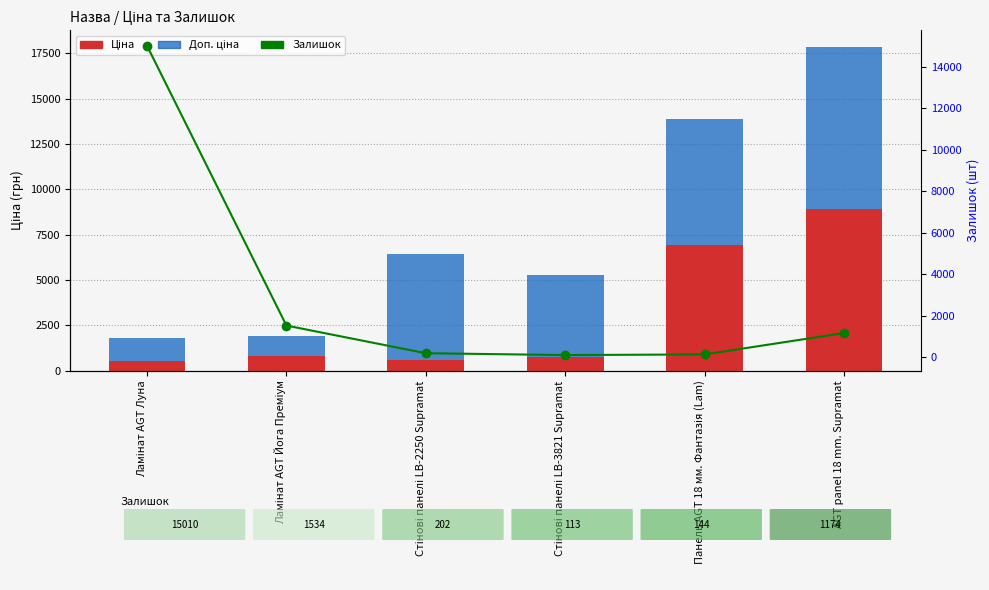

What is the value of the Залишок bar at the 4th from the left?

113.0